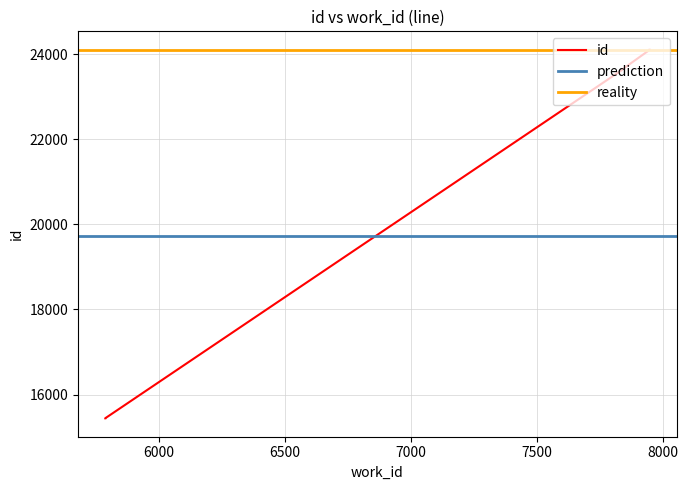

What is the sum of the values at 7837 and 7837?

47265